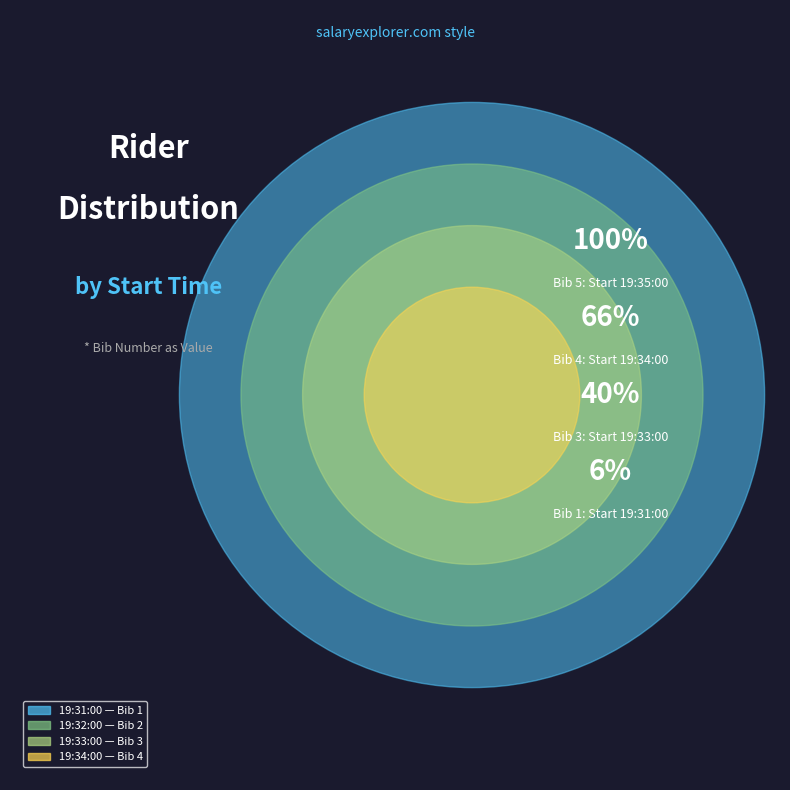

What is the smallest slice in the pie chart?

19:31:00